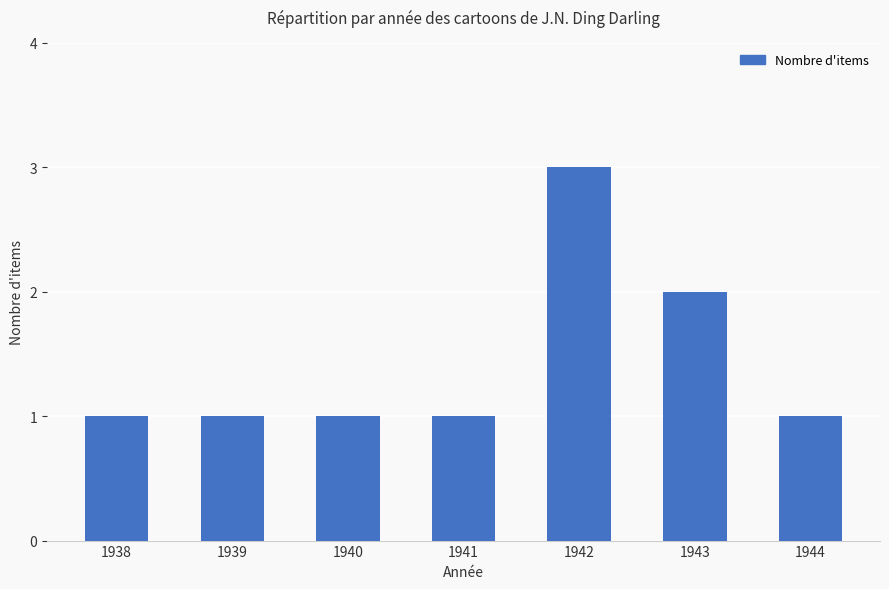

Reading right to left, list all the values displayed in this chart.

1	2	3	1	1	1	1